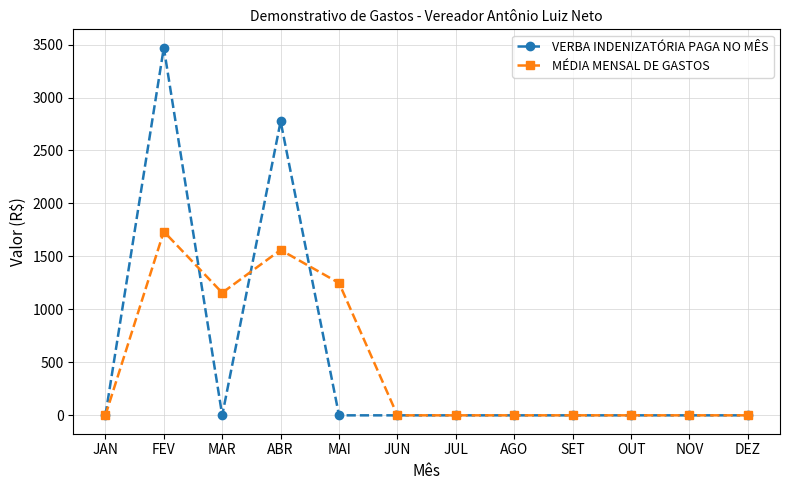

True or false: VERBA INDENIZATÓRIA PAGA NO MÊS has more than 0 interior local peaks.

True